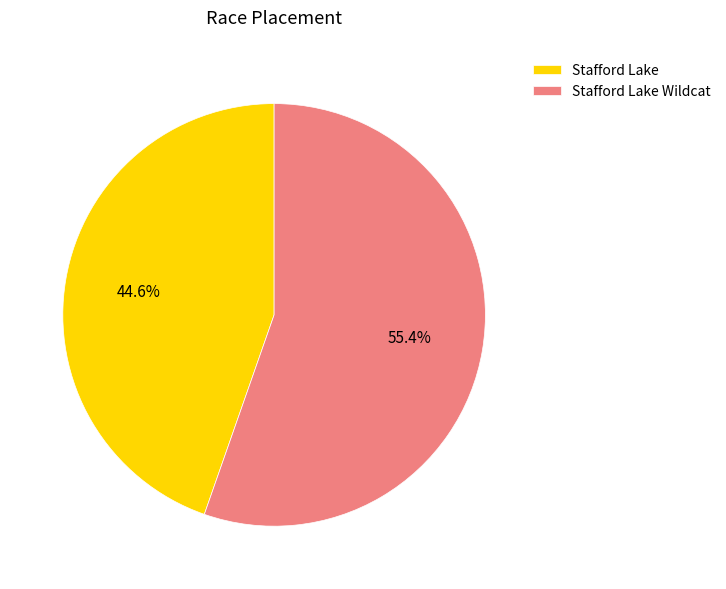

What is the total percentage of Stafford Lake and Stafford Lake Wildcat?

100.0%